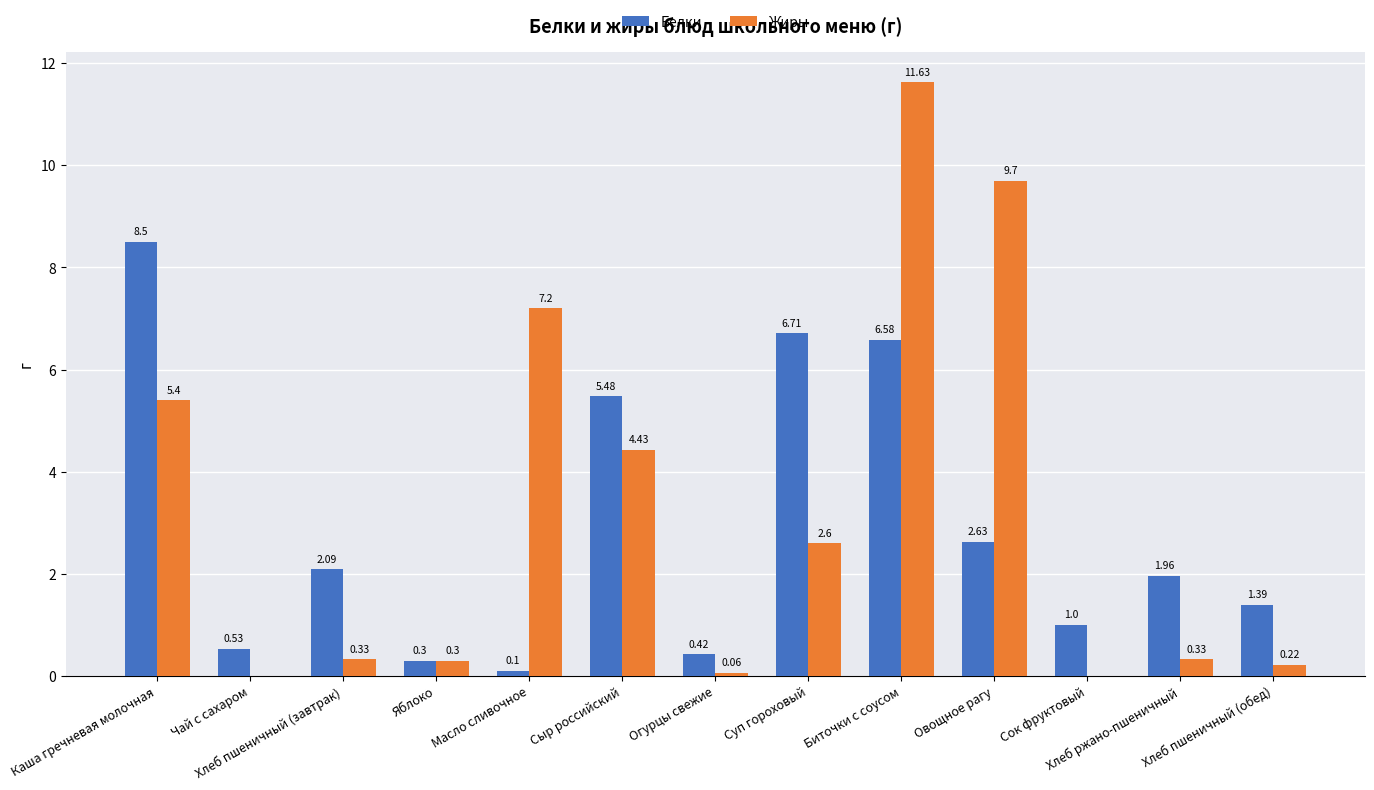

The value of Белки at Хлеб пшеничный (завтрак) is 2.1. True or false?

True